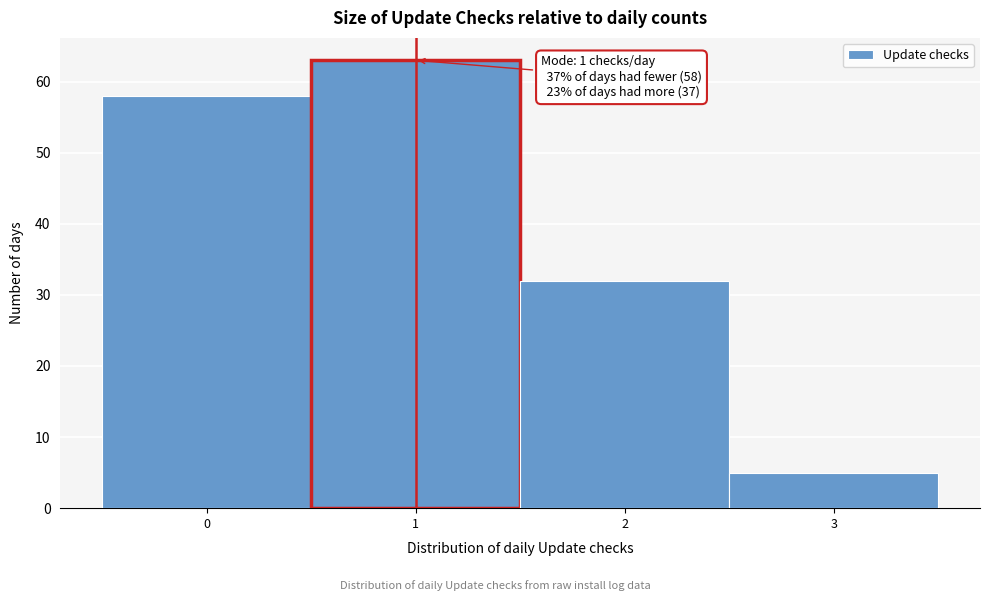

Which range on the x-axis has the tallest bar?

0.5 to 1.5